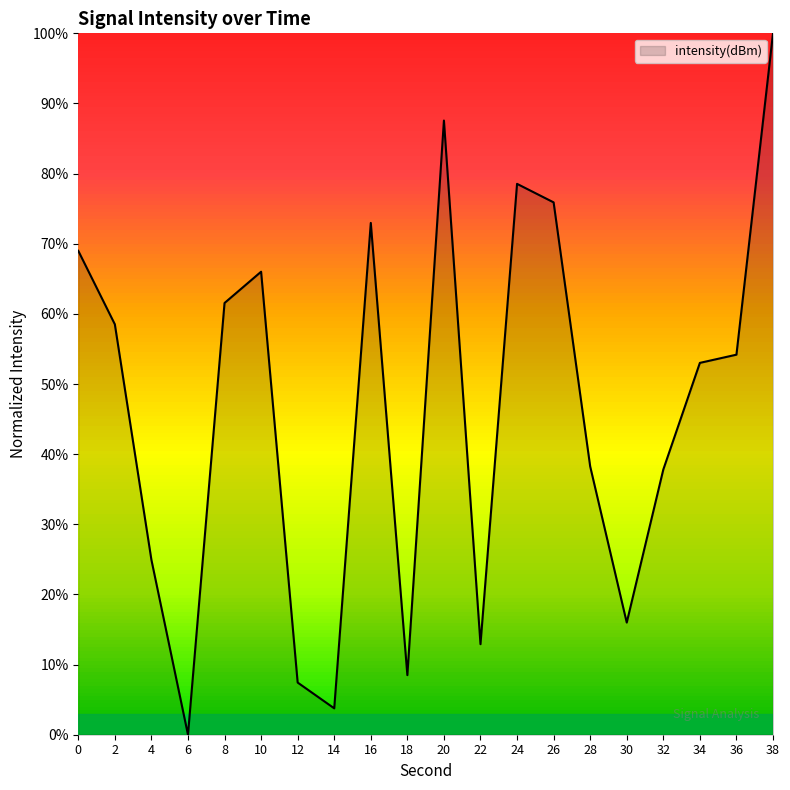

Between 22 and 32, which is larger?

32